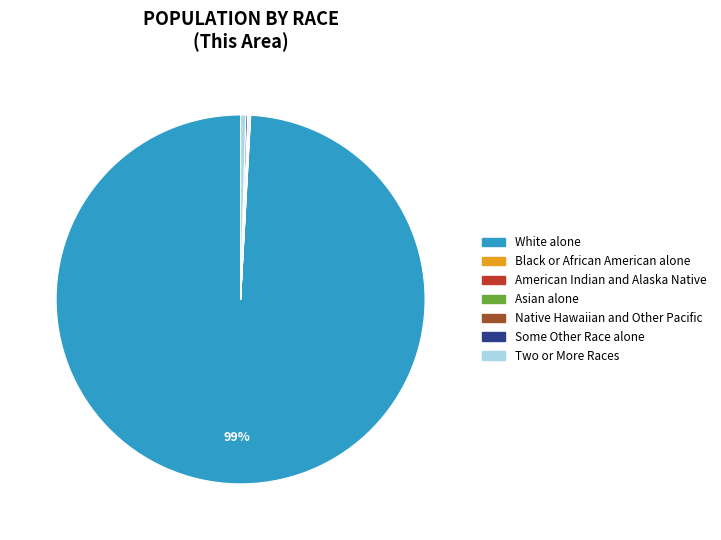

To the nearest percent, what is the average slice percentage?

14%